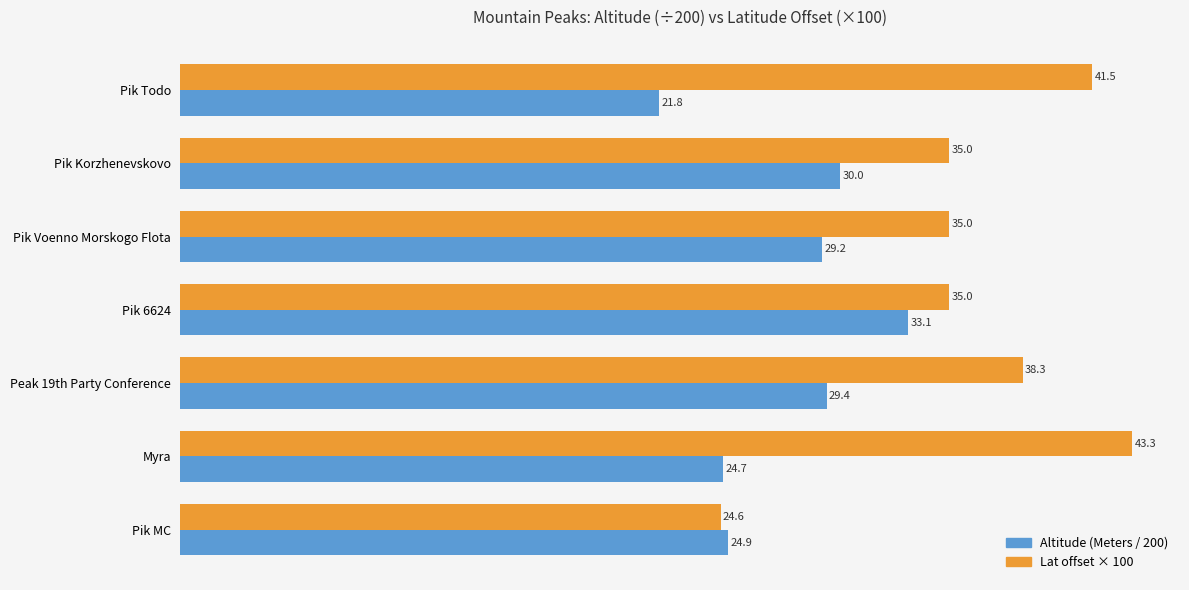

Which category has the highest value in the Altitude (Meters / 200) series?

Pik 6624